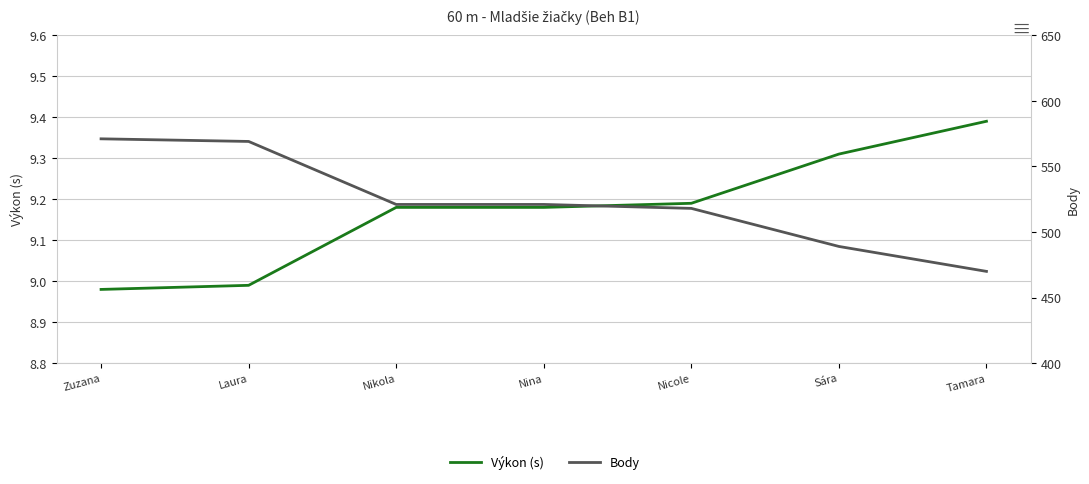

Does the chart have visible grid lines?

Yes